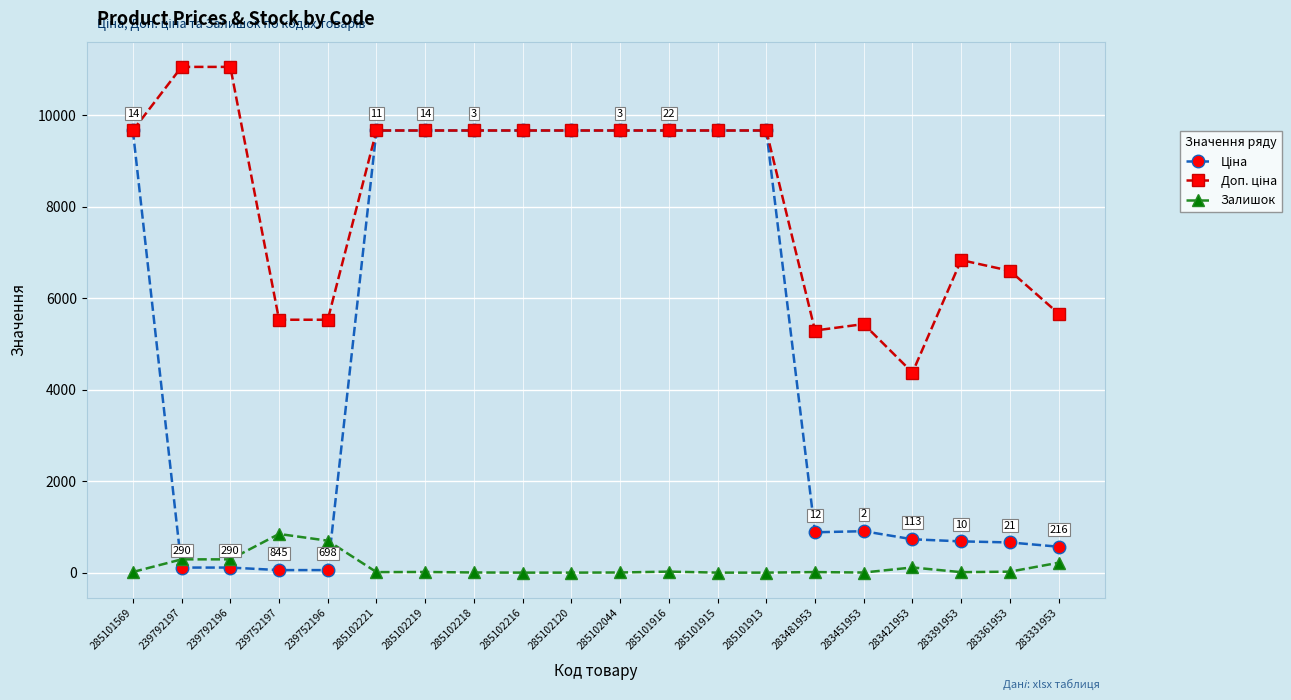

What is the spread (max minus min) of values at 285102216?

9664.7